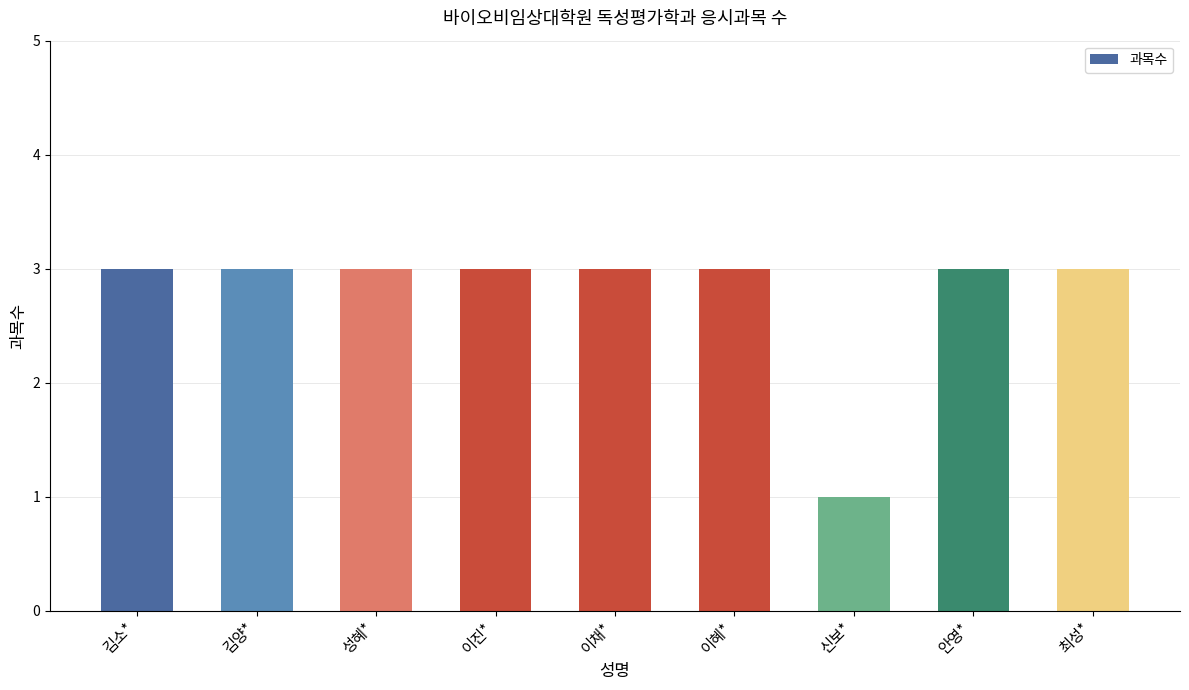

Which has a higher value, 신보* or 최성*?

최성*